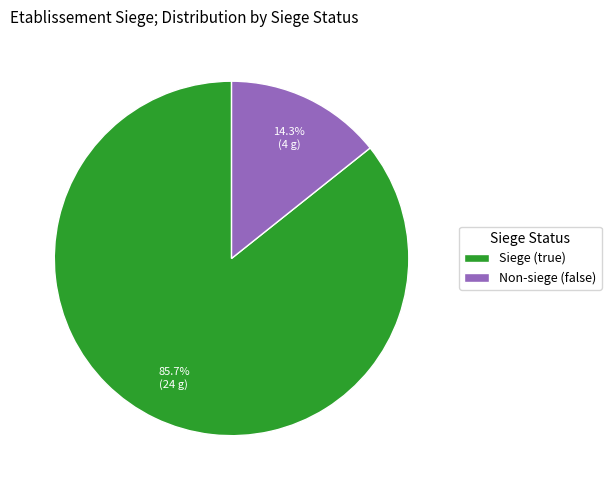

Rank the categories by value from highest to lowest.

Siege (true), Non-siege (false)